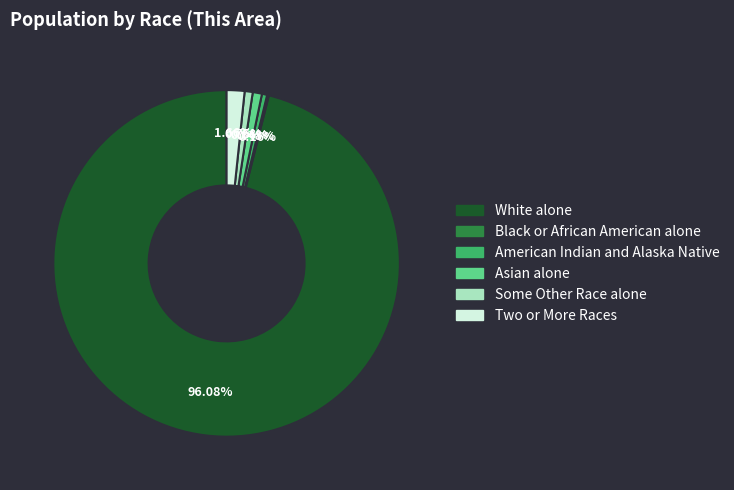

What is the largest slice in the pie chart?

White alone